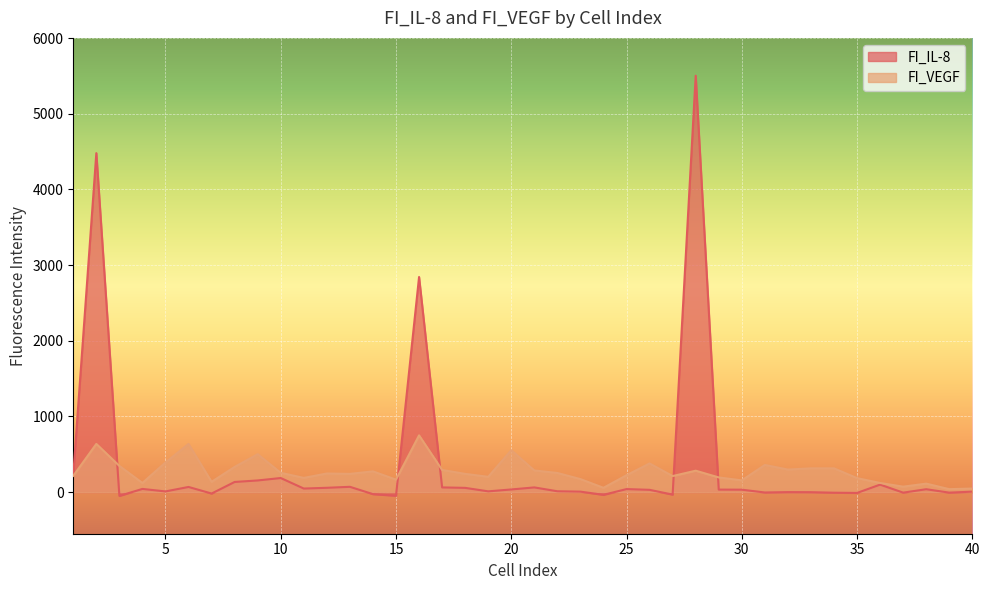

What is the value of the FI_VEGF point at the 32nd from the left?

298